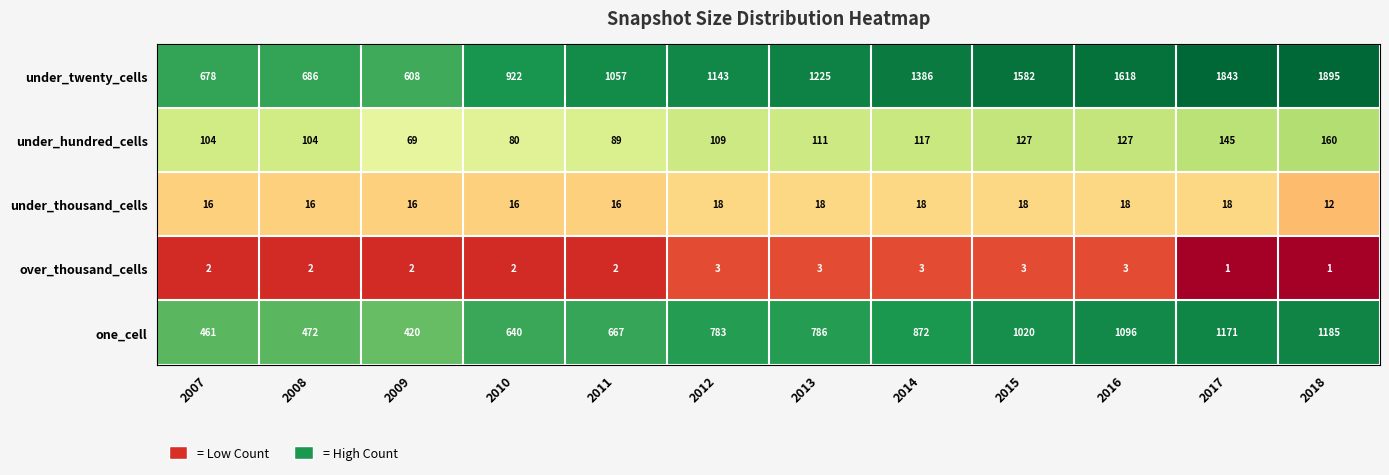

The value of under_hundred_cells at 2008 is 25. True or false?

False